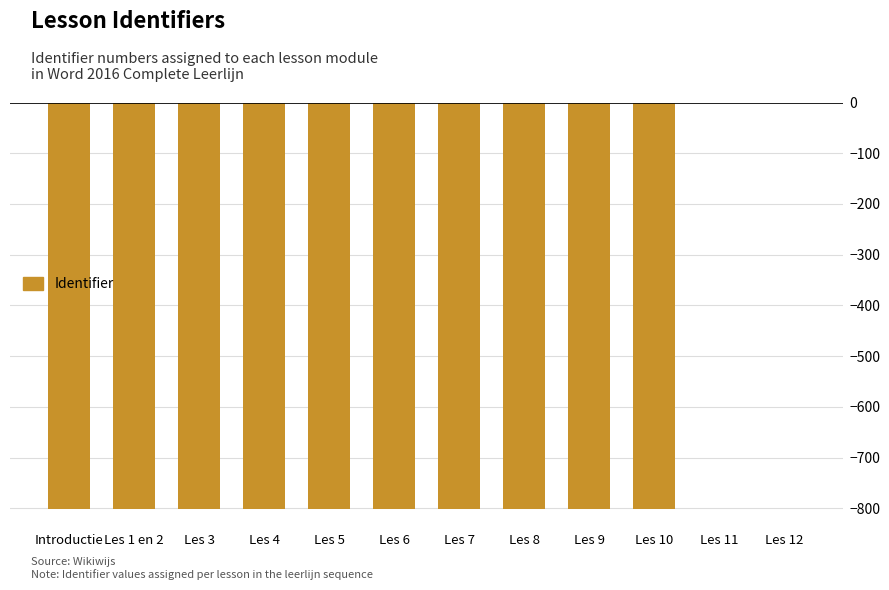

Is it true that the value at Les 1 en 2 is -800.9?

True